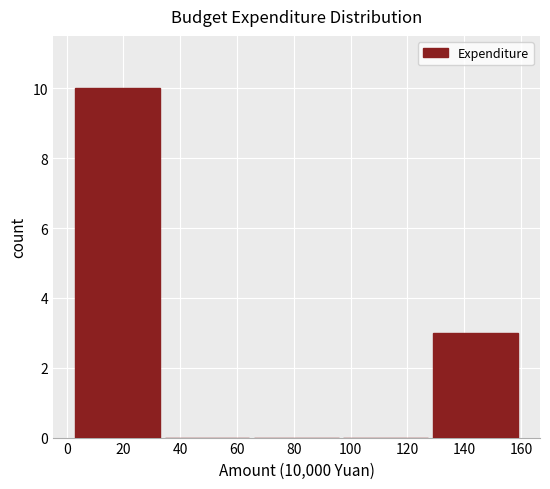

Reading left to right, transcribe this chart: for each bar, give the range it covers on the x-axis and its height. Neither the bar edges nor the heights are printed on the chart, so give them approximately, as read against the axes.

2 to 34: 10
34 to 66: 0
66 to 96: 0
96 to 128: 0
128 to 160: 3